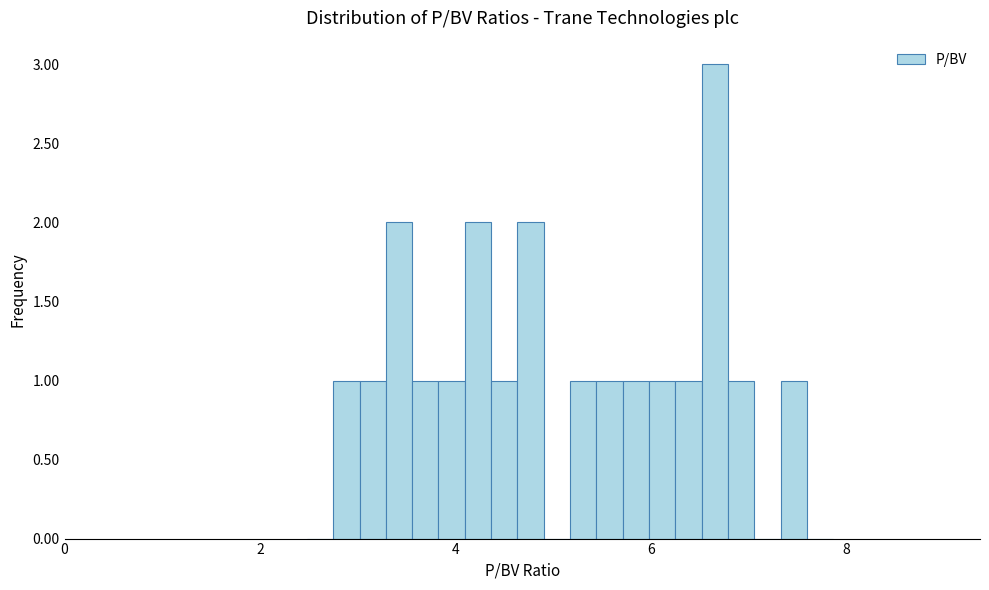

Around what value on the x-axis is the tallest bar? Give the approximate position of its centre, as read against the axis.

6.6